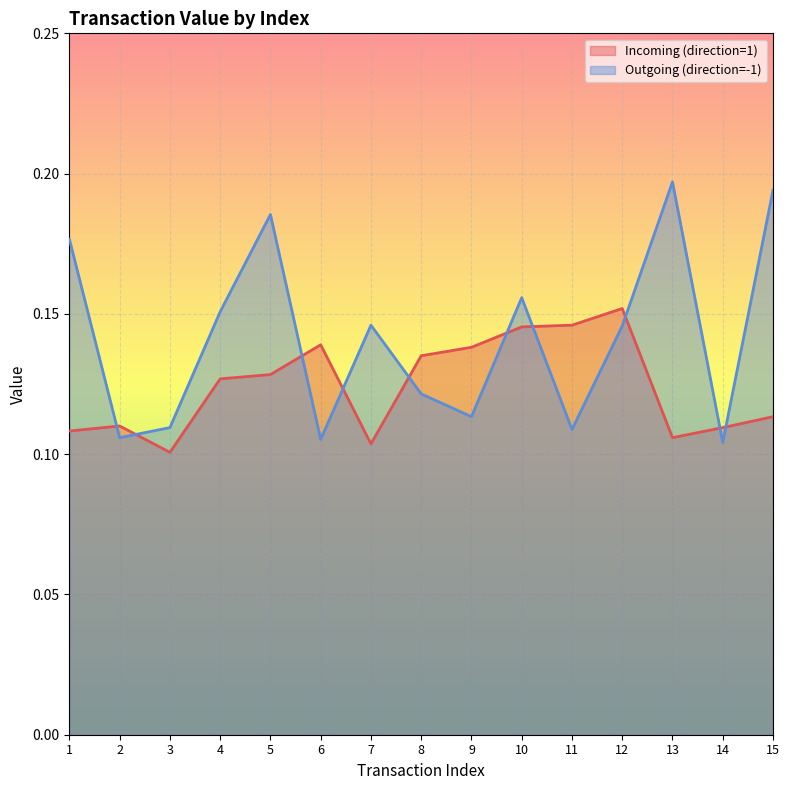

Which series has the largest range (max minus min)?

Outgoing (direction=-1)